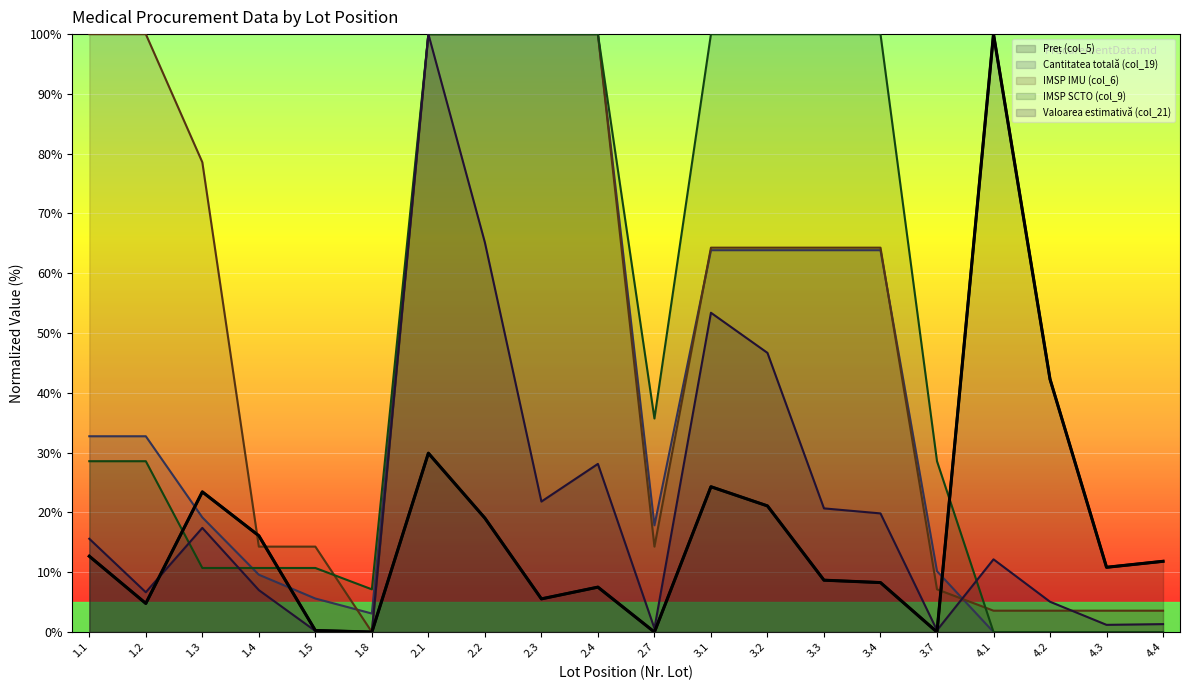

Where do IMSP SCTO (col_9) and Valoarea estimativă (col_21) first cross each other?

1.2 and 1.3